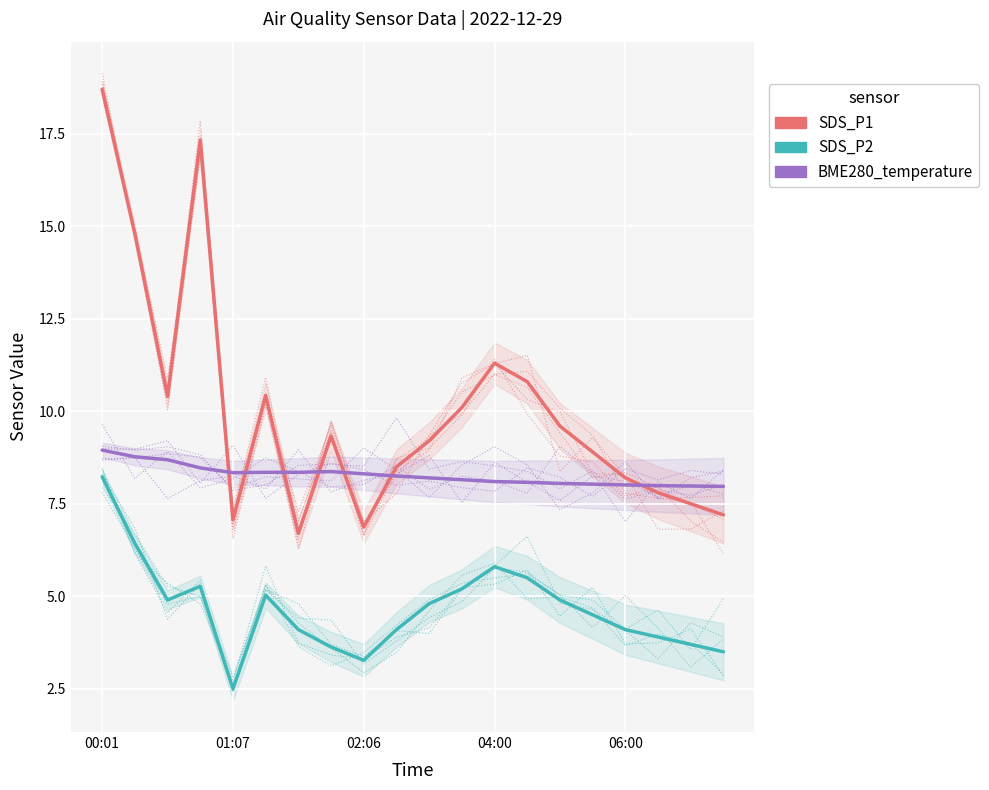

Rank the series by their maximum value, from lowest to highest.

SDS_P2, BME280_temperature, SDS_P1